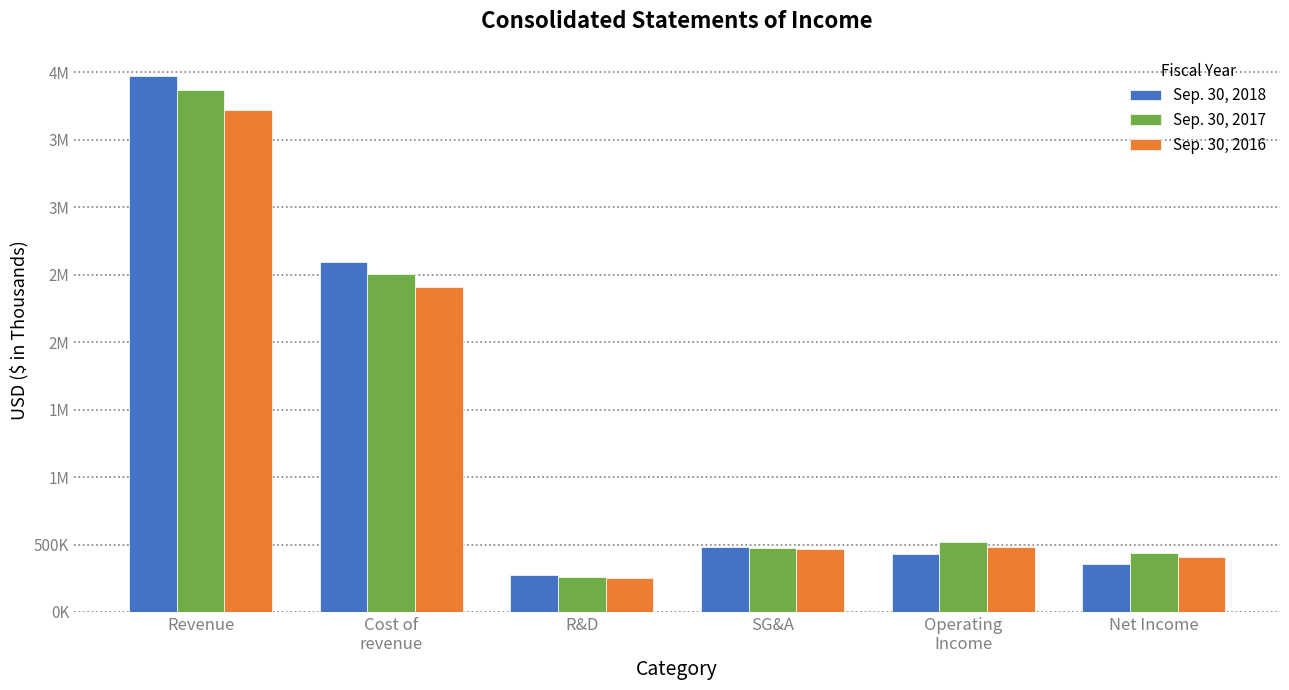

What is the label of the 4th bar from the left?

SG&A